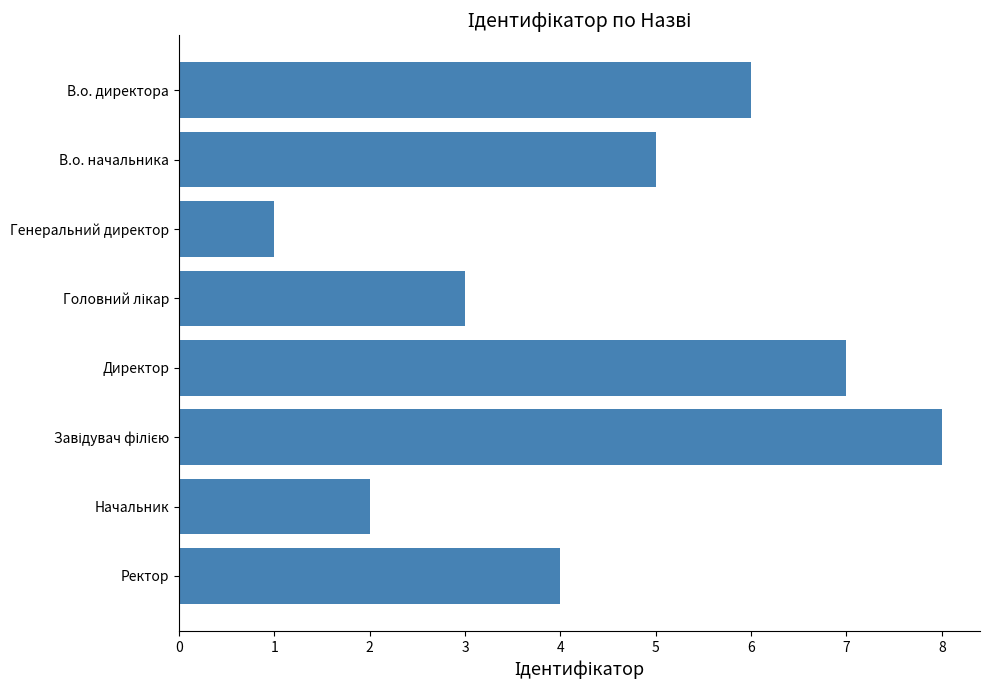

What is the change in value from Генеральний директор to Директор?

+6